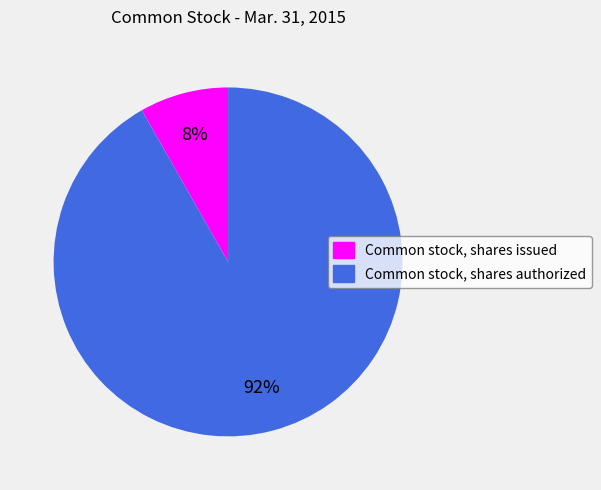

Which category accounts for the majority?

Common stock, shares authorized